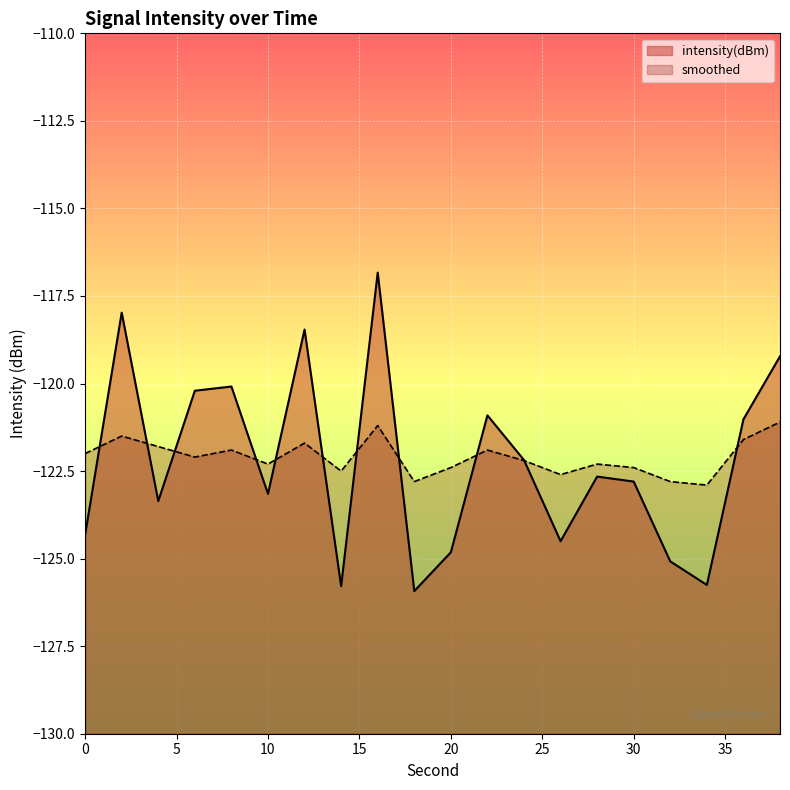

Which label corresponds to the smallest value in the chart?

18